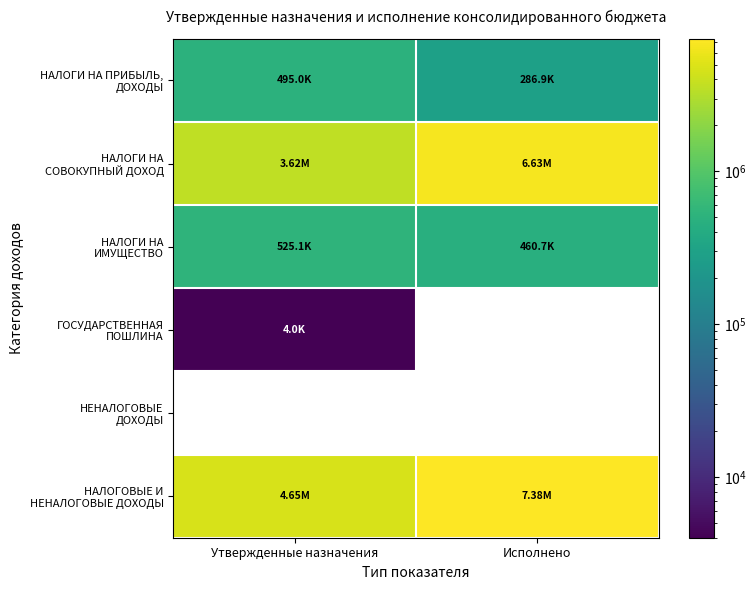

The НЕНАЛОГОВЫЕ ДОХОДЫ series shows 0.0 at Исполнено. True or false?

True